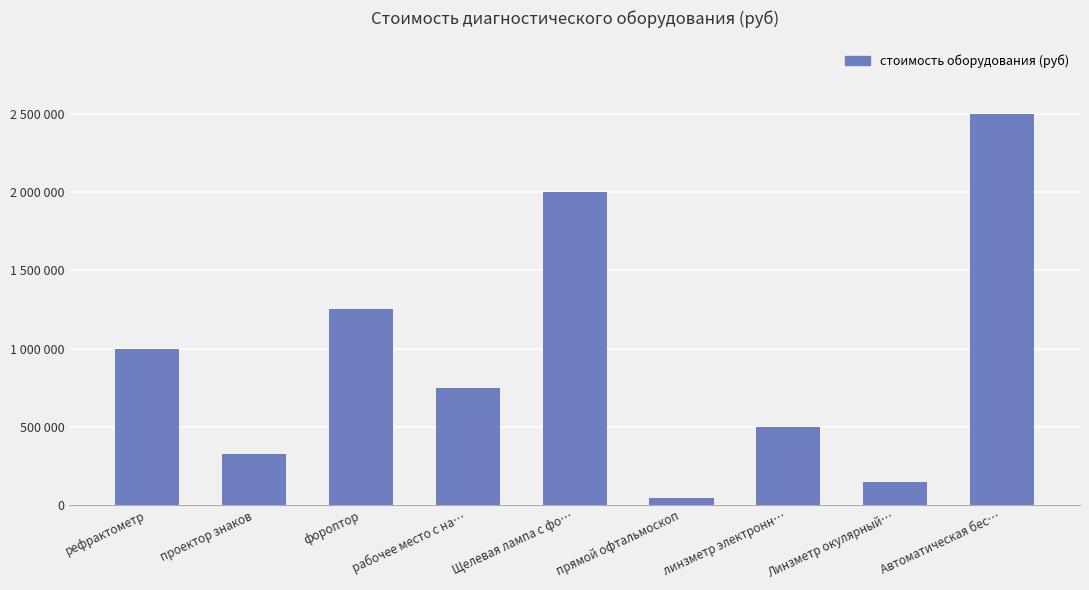

The value at прямой офтальмоскоп is 80831. True or false?

False